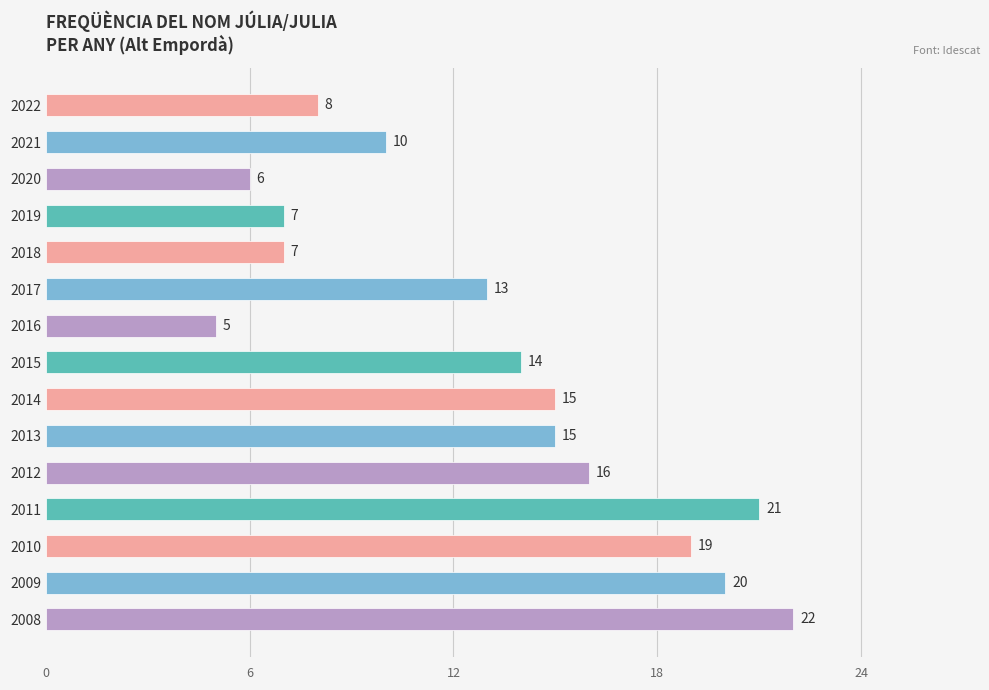

The value at 2008 is 22. True or false?

True